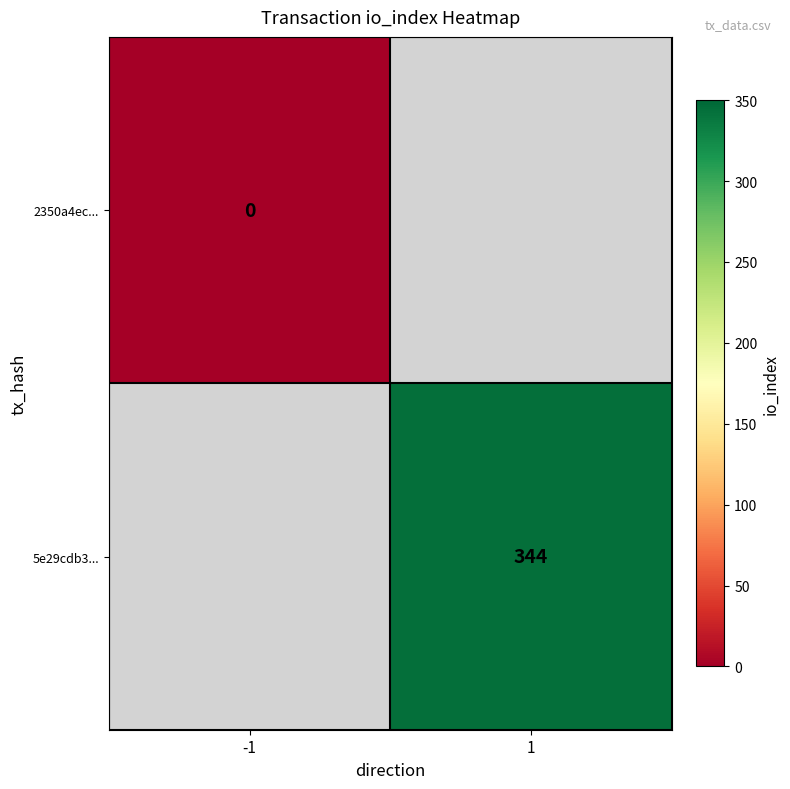

True or false: 5e29cdb3... has a value of 494 at 1.

False